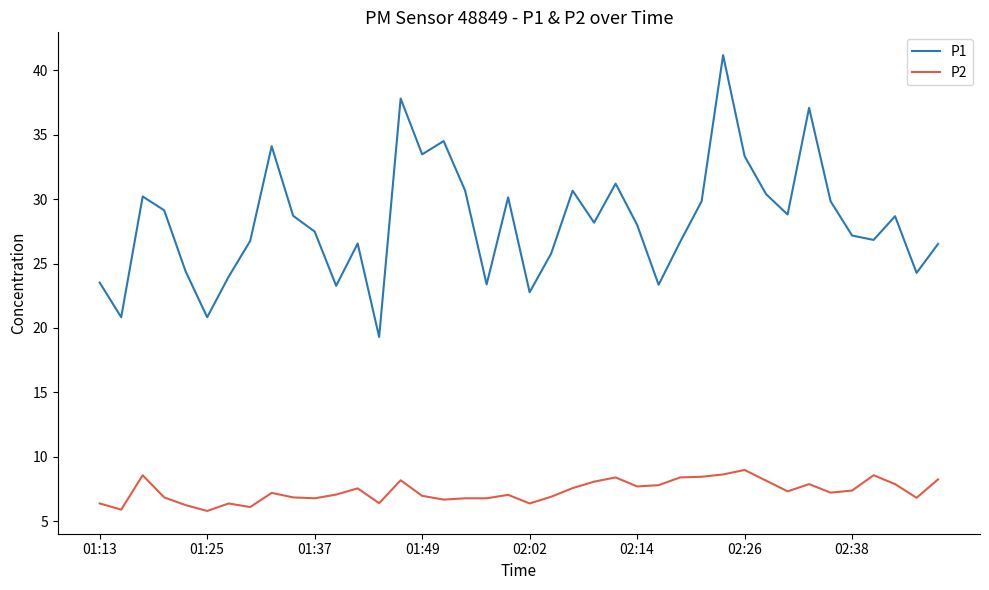

What is the maximum value shown in the chart?

41.2